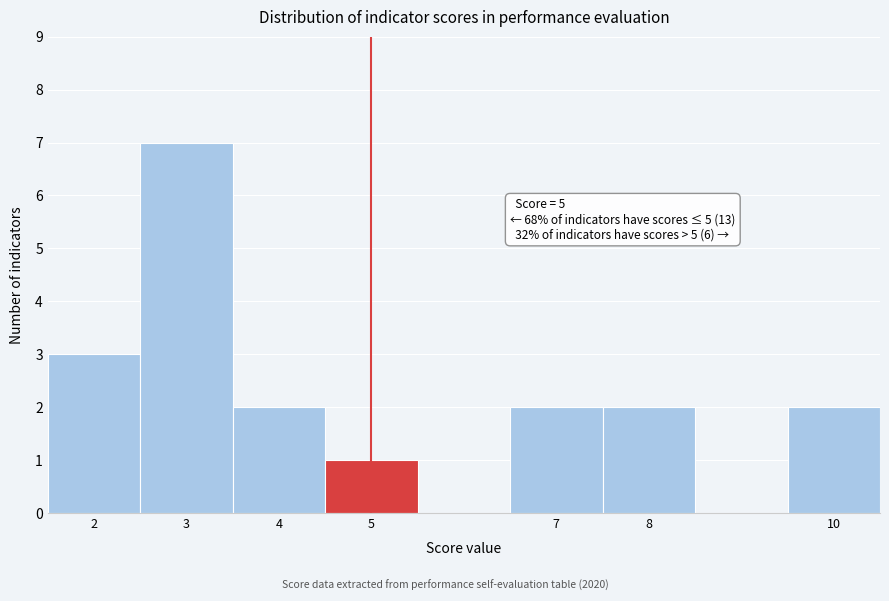

Over which range of the x-axis is the bar tallest?

2.5 to 3.5